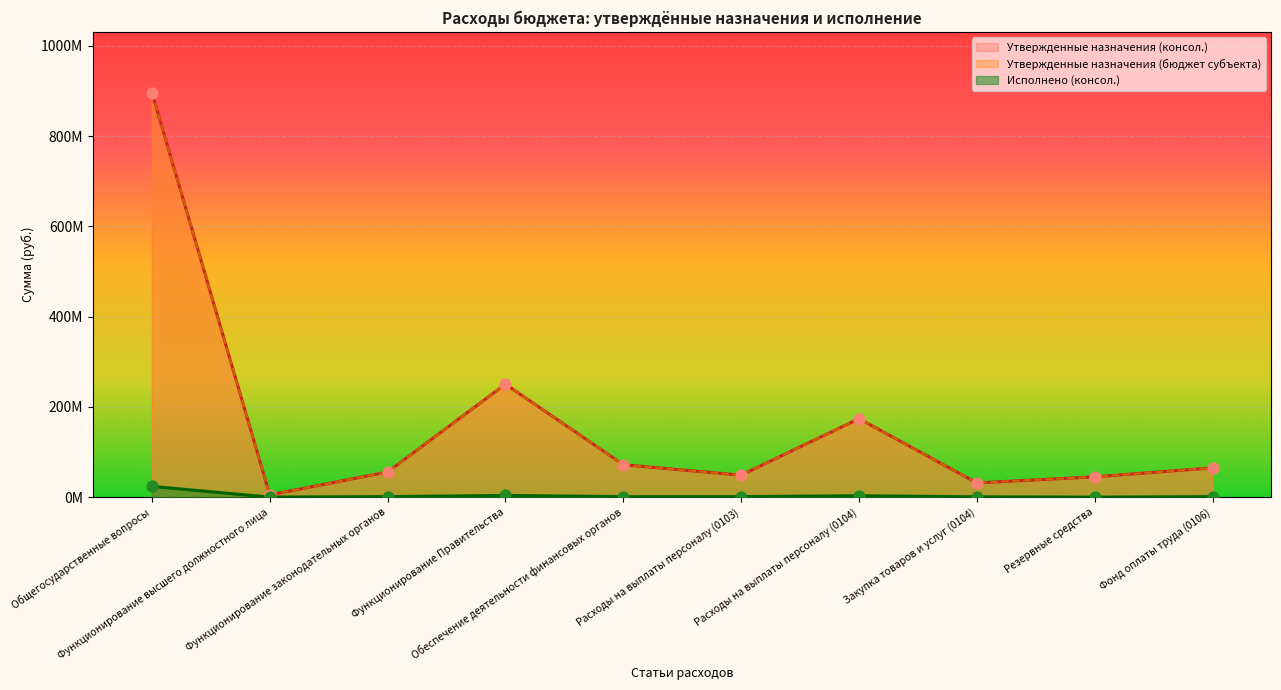

At how many categories does at least one series exceed 142015119?

3